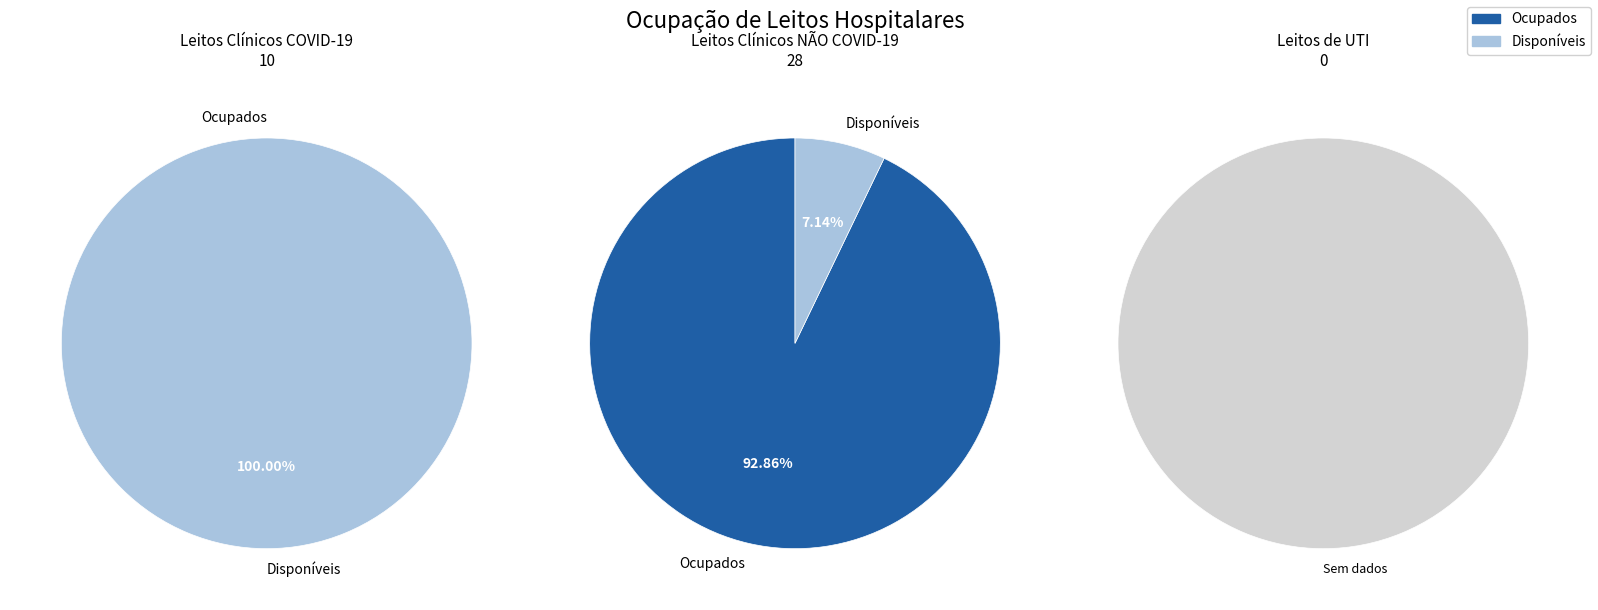

How much of the chart is everything except leitos clínicos NÃO COVID-19 disponíveis?

94.7%